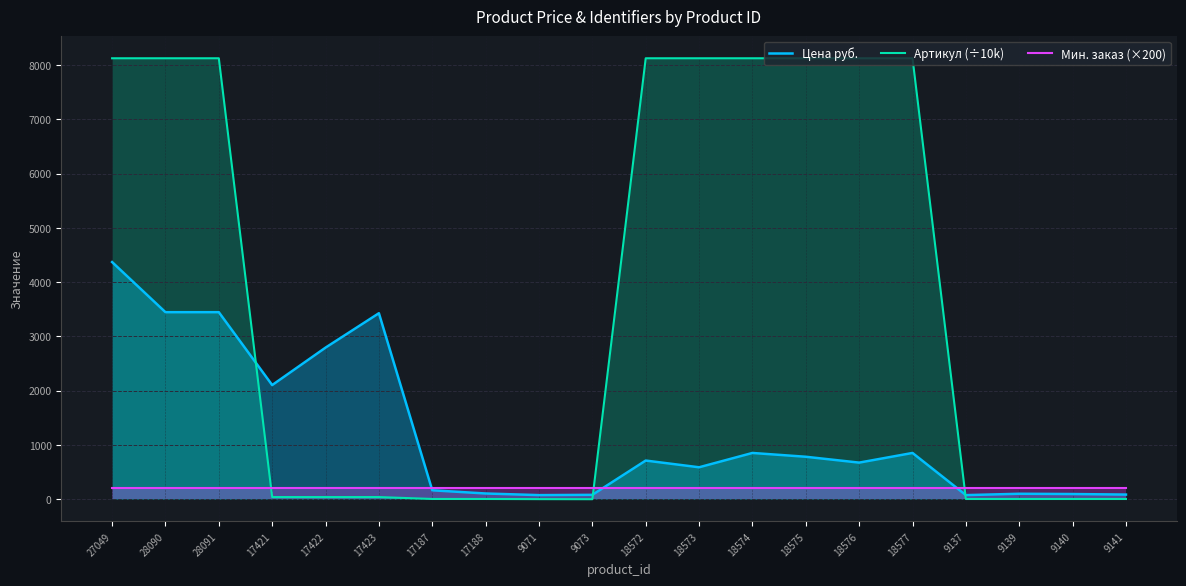

What is the minimum value for Мин. заказ (×200)?

200.0